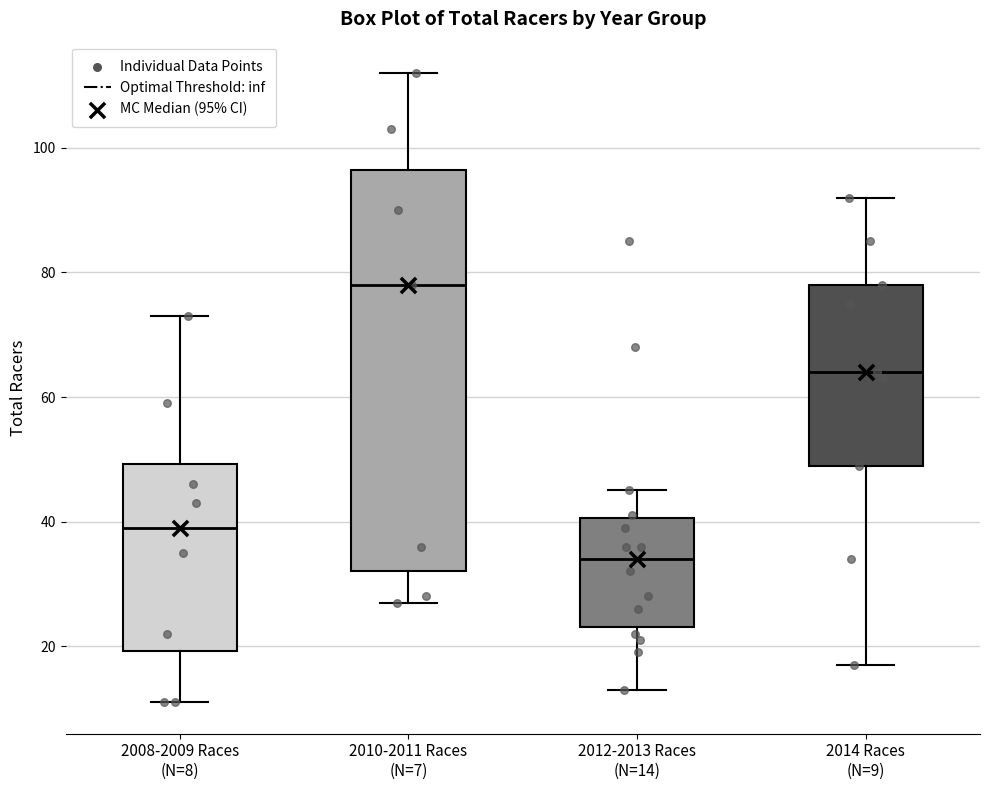

Comparing the boxes themselves (not the whiskers), which one is the tallest?

2010-2011 Races (N=7)